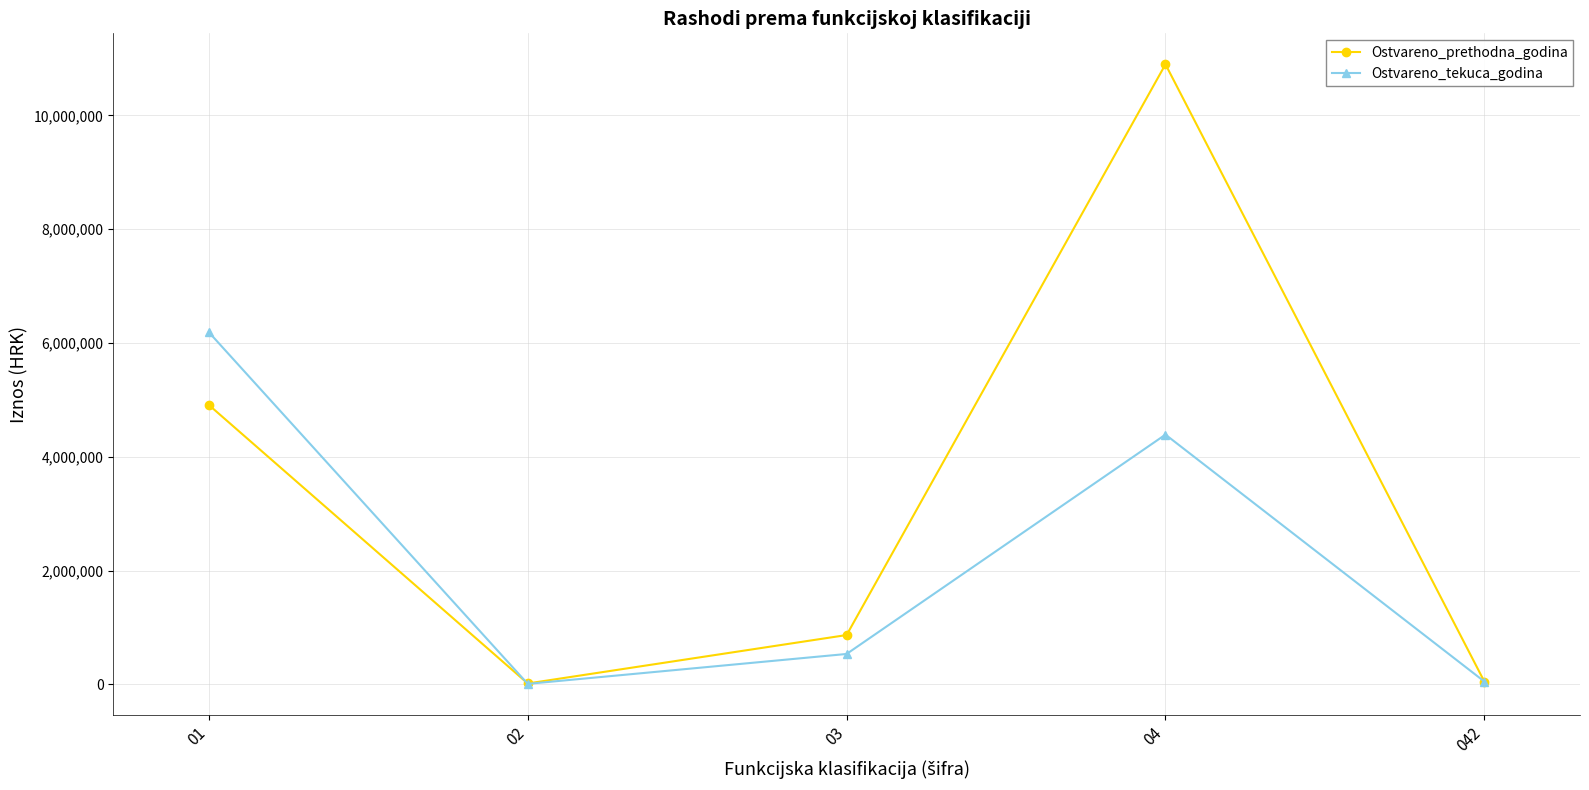

The Ostvareno_prethodna_godina series shows 4910782.0 at 01. True or false?

True